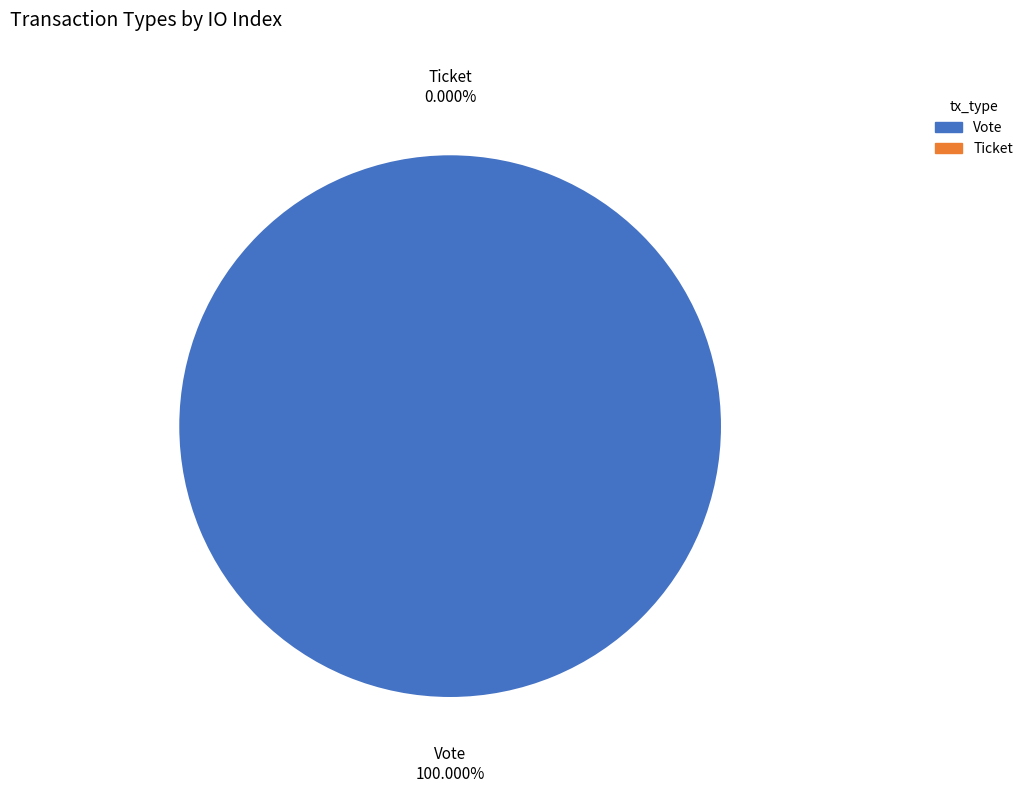

What percentage do Ticket and Vote together represent?

100.0%